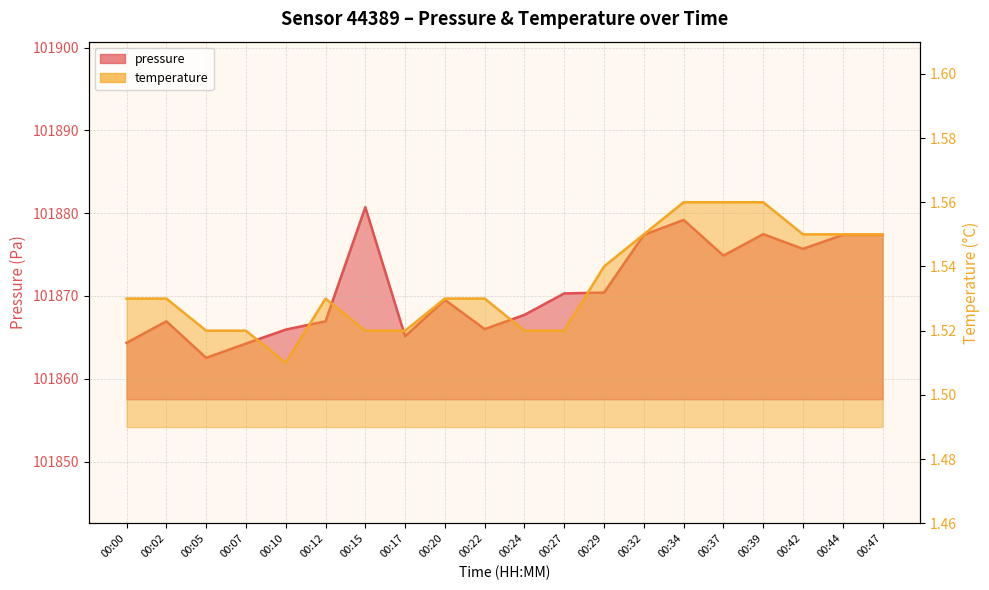

What are all the series names shown in the legend?

pressure, temperature